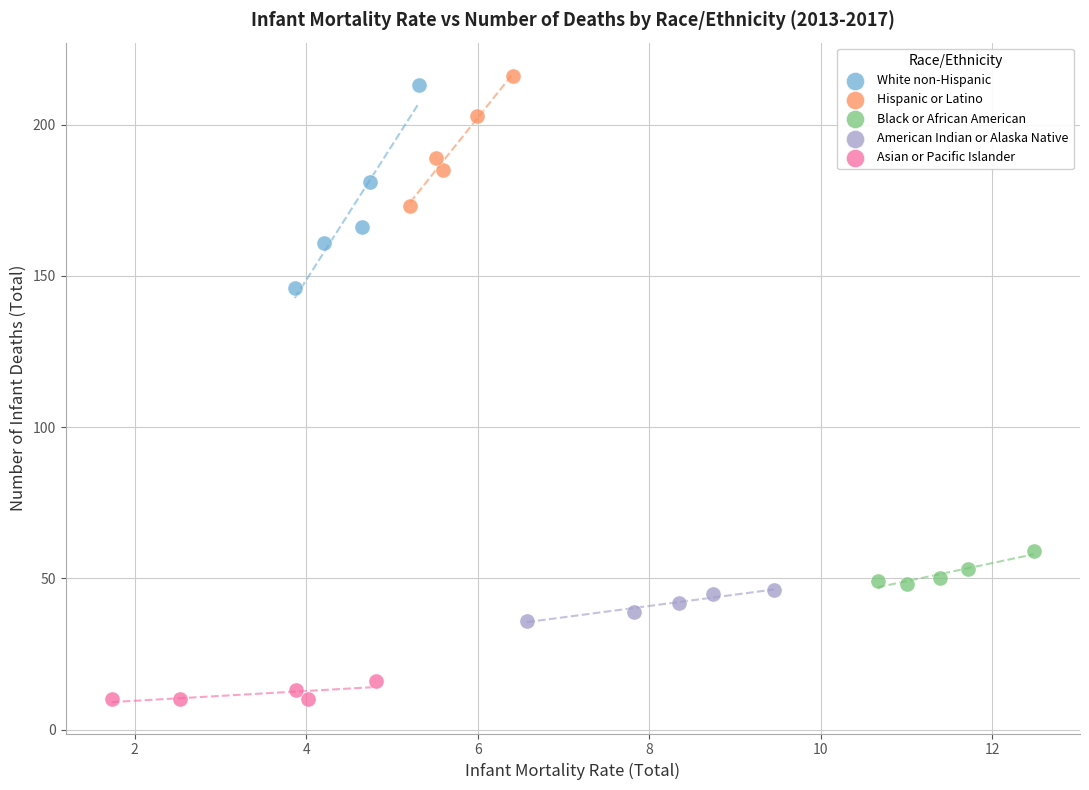

Which series contains the lowest Y value?

Asian or Pacific Islander